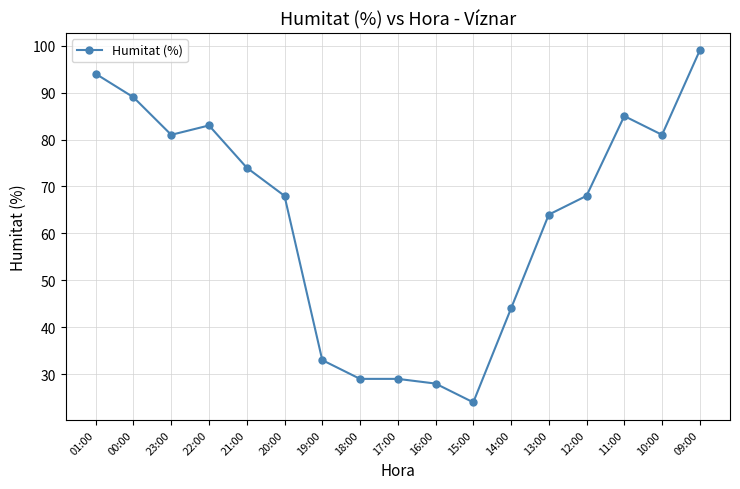

Count the number of data series in this chart.

1